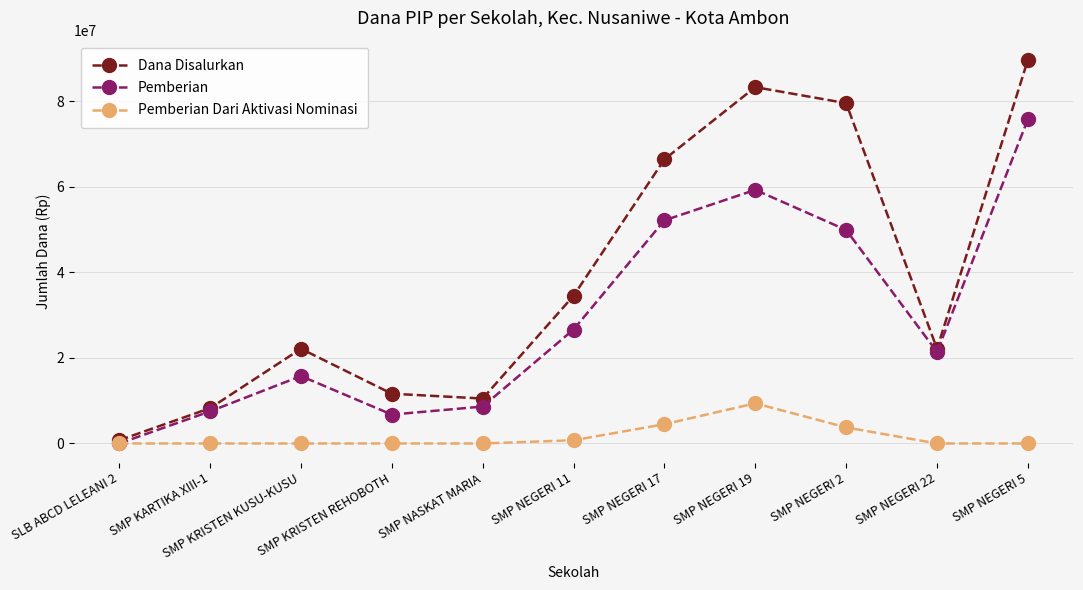

In Pemberian Dari Aktivasi Nominasi, how many points are higher than both neighbors (excluding endpoints)?

1